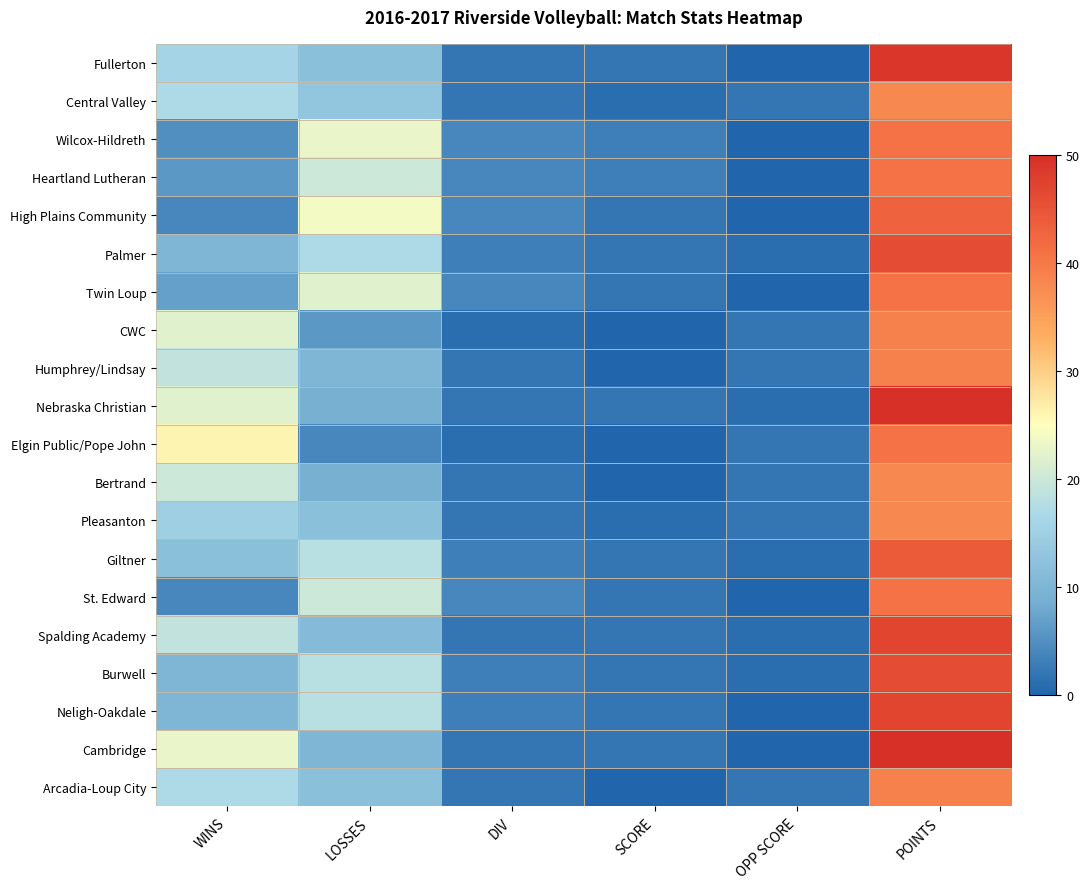

Reading left to right, transcribe all the data shown in this chart.

Fullerton: WINS=16	LOSSES=12	DIV=2	SCORE=2	OPP SCORE=0	POINTS=49
Central Valley: WINS=17	LOSSES=13	DIV=2	SCORE=1	OPP SCORE=2	POINTS=38
Wilcox-Hildreth: WINS=5	LOSSES=23	DIV=4	SCORE=3	OPP SCORE=0	POINTS=41
Heartland Lutheran: WINS=6	LOSSES=20	DIV=4	SCORE=3	OPP SCORE=0	POINTS=41
High Plains Community: WINS=4	LOSSES=24	DIV=4	SCORE=2	OPP SCORE=0	POINTS=43
Palmer: WINS=10	LOSSES=17	DIV=3	SCORE=2	OPP SCORE=1	POINTS=46
Twin Loup: WINS=7	LOSSES=22	DIV=4	SCORE=2	OPP SCORE=0	POINTS=41
CWC: WINS=22	LOSSES=6	DIV=1	SCORE=0	OPP SCORE=2	POINTS=39
Humphrey/Lindsay: WINS=19	LOSSES=10	DIV=2	SCORE=0	OPP SCORE=2	POINTS=39
Nebraska Christian: WINS=22	LOSSES=9	DIV=2	SCORE=2	OPP SCORE=1	POINTS=50
Elgin Public/Pope John: WINS=26	LOSSES=4	DIV=1	SCORE=0	OPP SCORE=2	POINTS=41
Bertrand: WINS=20	LOSSES=9	DIV=2	SCORE=0	OPP SCORE=2	POINTS=38
Pleasanton: WINS=15	LOSSES=12	DIV=2	SCORE=1	OPP SCORE=2	POINTS=38
Giltner: WINS=12	LOSSES=18	DIV=3	SCORE=2	OPP SCORE=1	POINTS=44
St. Edward: WINS=4	LOSSES=20	DIV=4	SCORE=2	OPP SCORE=0	POINTS=41
Spalding Academy: WINS=19	LOSSES=11	DIV=2	SCORE=2	OPP SCORE=1	POINTS=47
Burwell: WINS=10	LOSSES=18	DIV=3	SCORE=2	OPP SCORE=1	POINTS=46
Neligh-Oakdale: WINS=10	LOSSES=18	DIV=3	SCORE=2	OPP SCORE=0	POINTS=47
Cambridge: WINS=23	LOSSES=10	DIV=2	SCORE=2	OPP SCORE=0	POINTS=50
Arcadia-Loup City: WINS=17	LOSSES=12	DIV=2	SCORE=0	OPP SCORE=2	POINTS=39